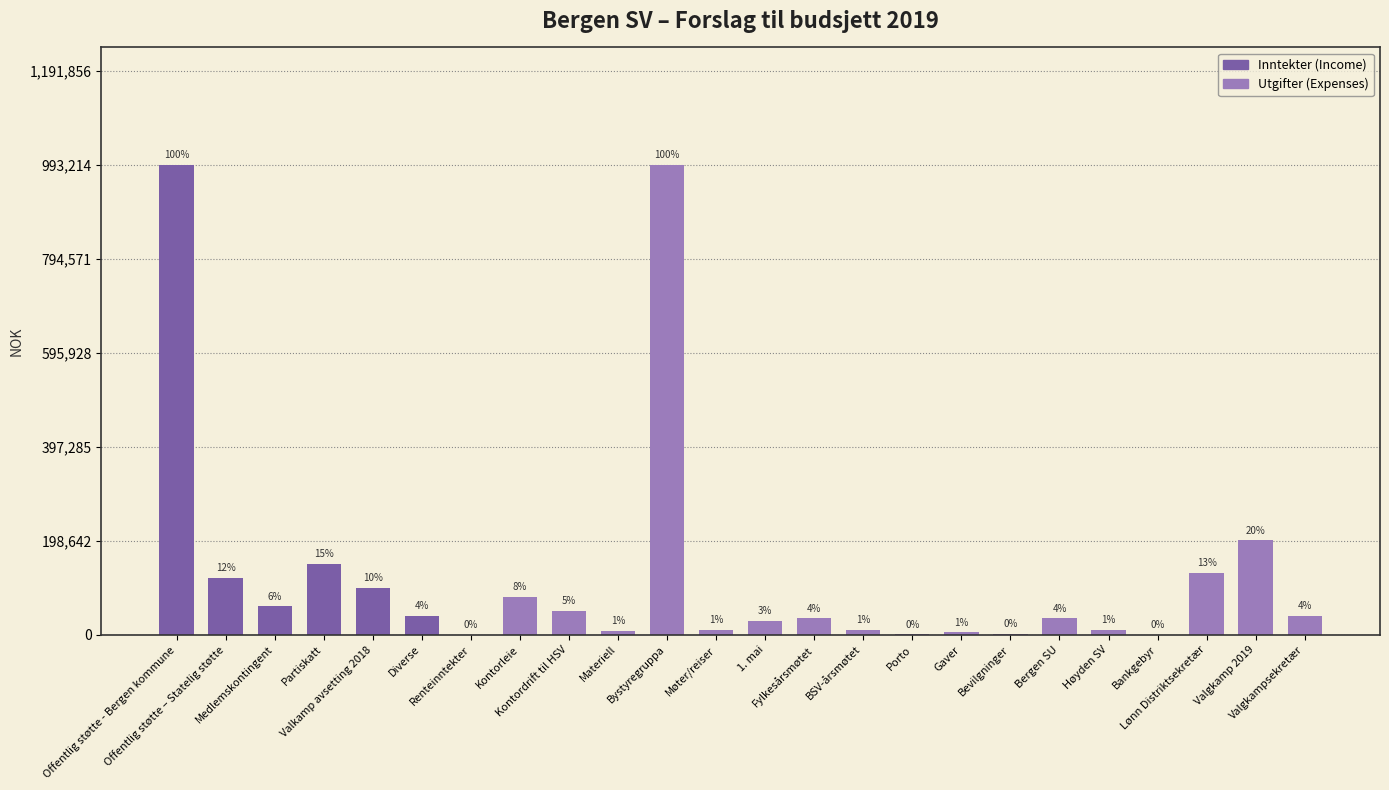

At which label is the value closest to 496757?

Valgkamp 2019